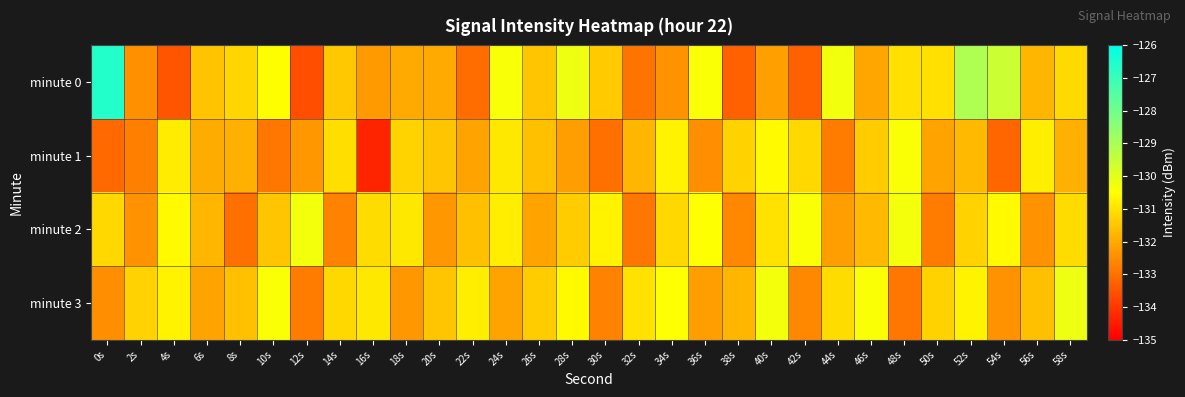

Rank the series by their maximum value, from lowest to highest.

minute 1, minute 2, minute 3, minute 0